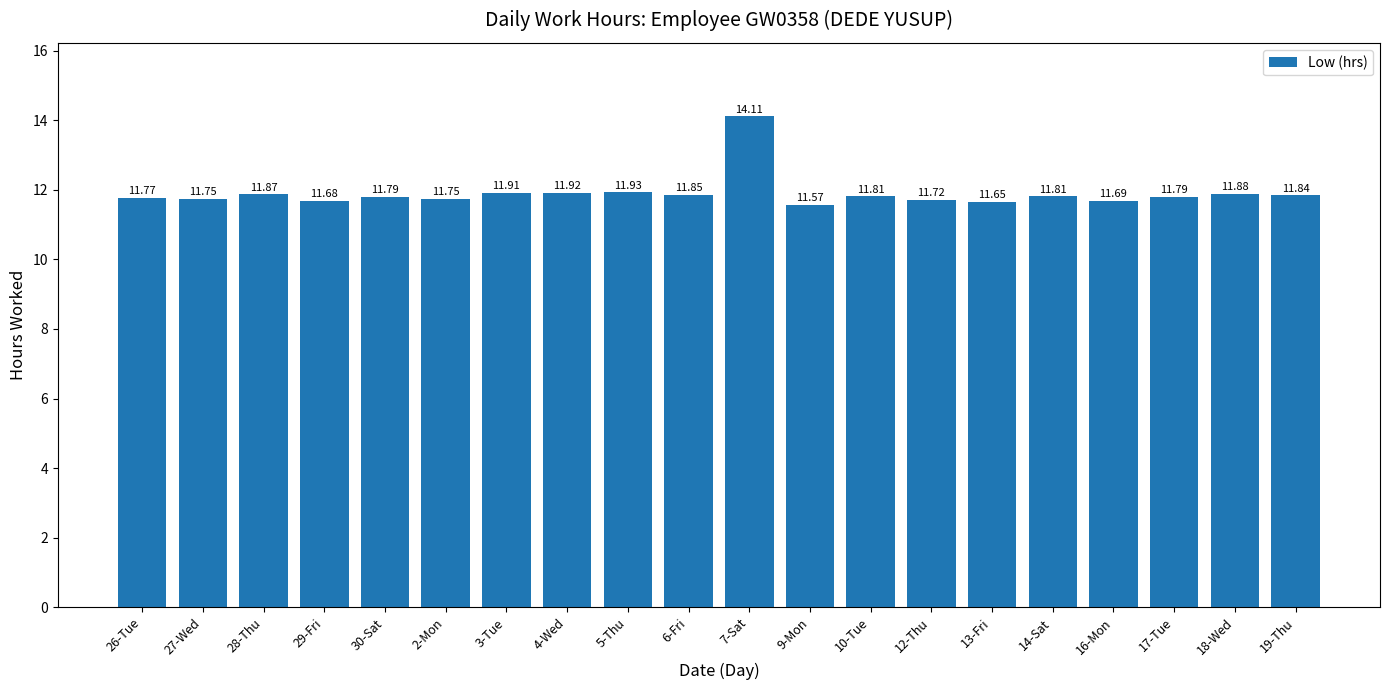

Approximately how many times larger is the value at 30-Sat compared to 18-Wed?

1.0